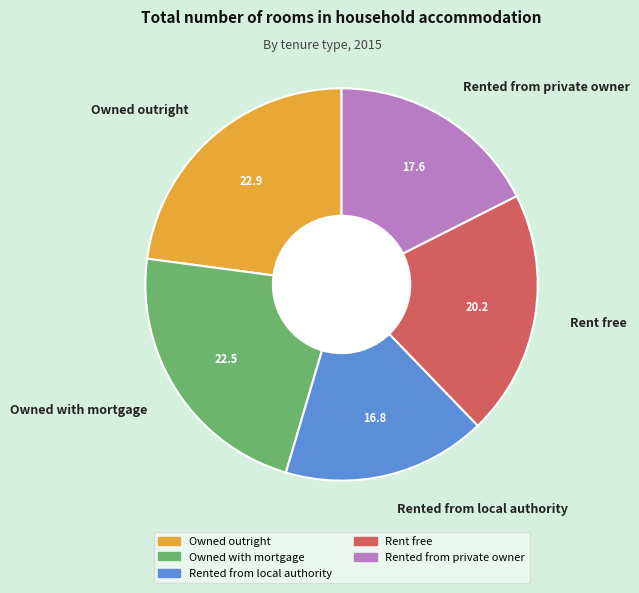

Combined, do Rented from local authority and Rent free account for over 50%?

No